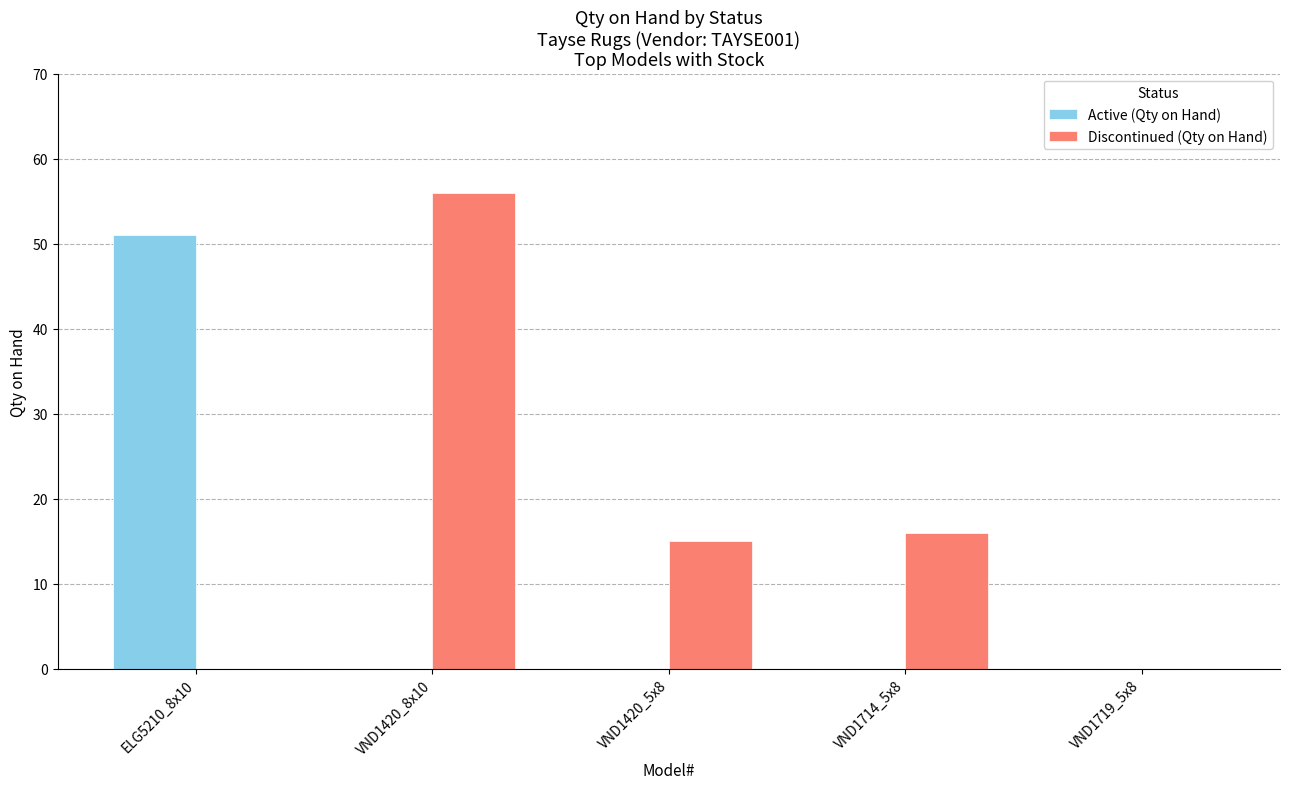

What is the total value across all series at VND1714_5x8?

16